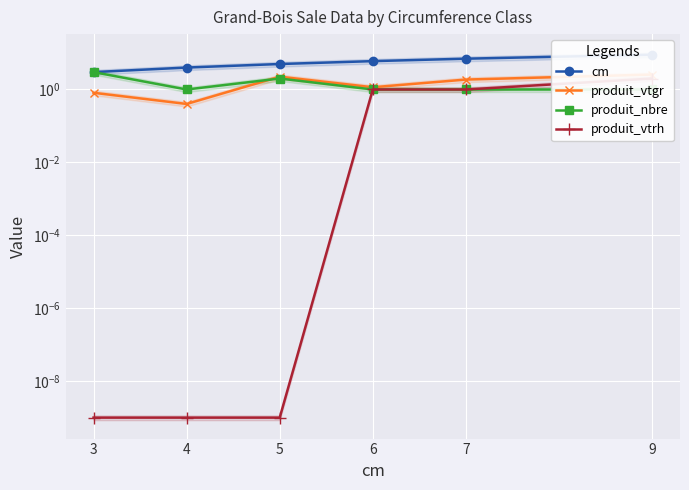

At how many categories does at least one series exceed 4?

4